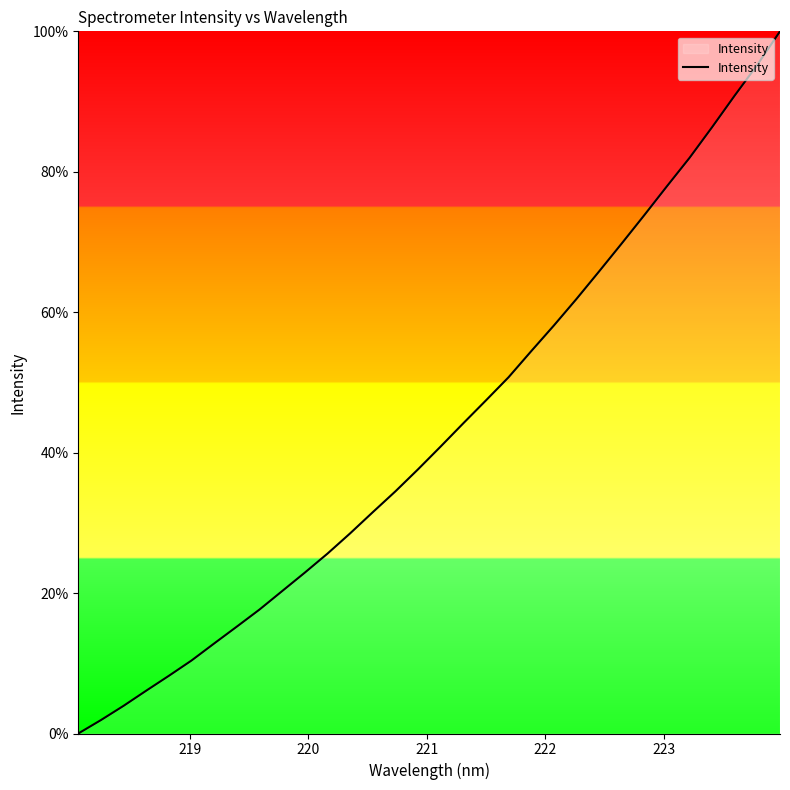

What is the greatest value displayed?

100.0